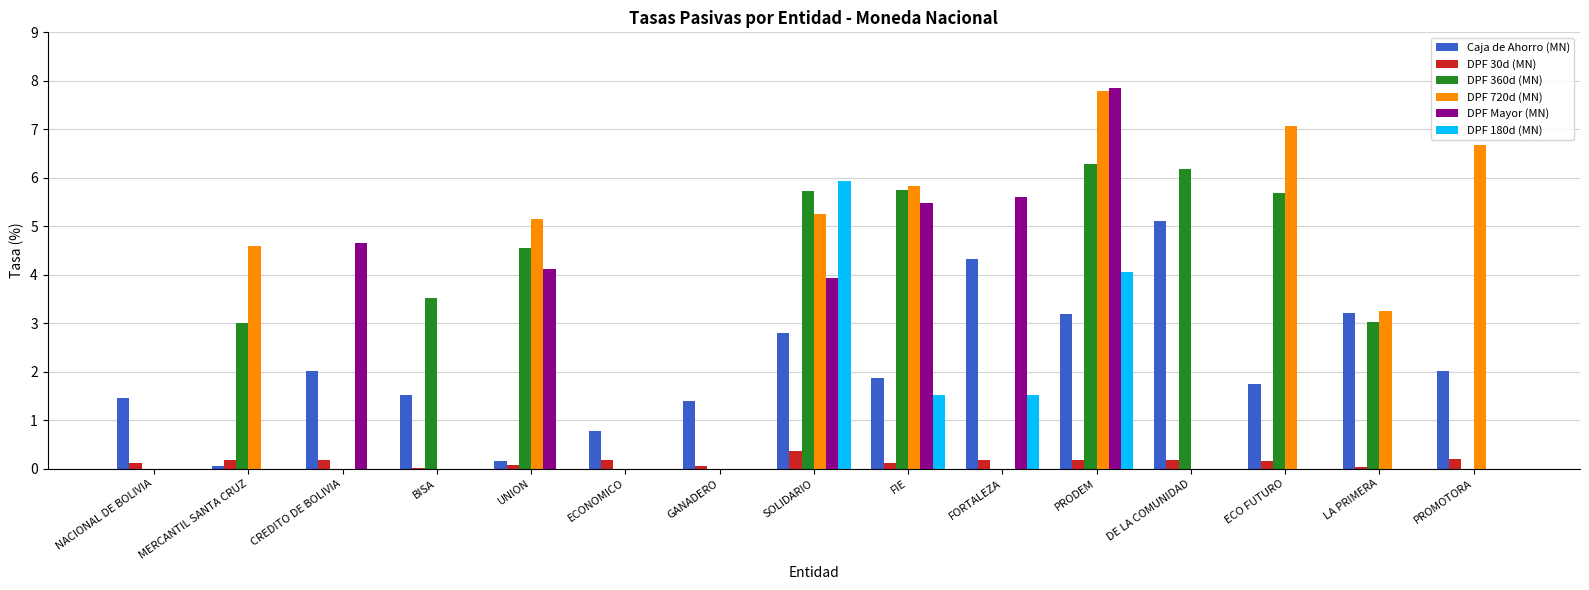

Does the chart contain stacked bars?

No